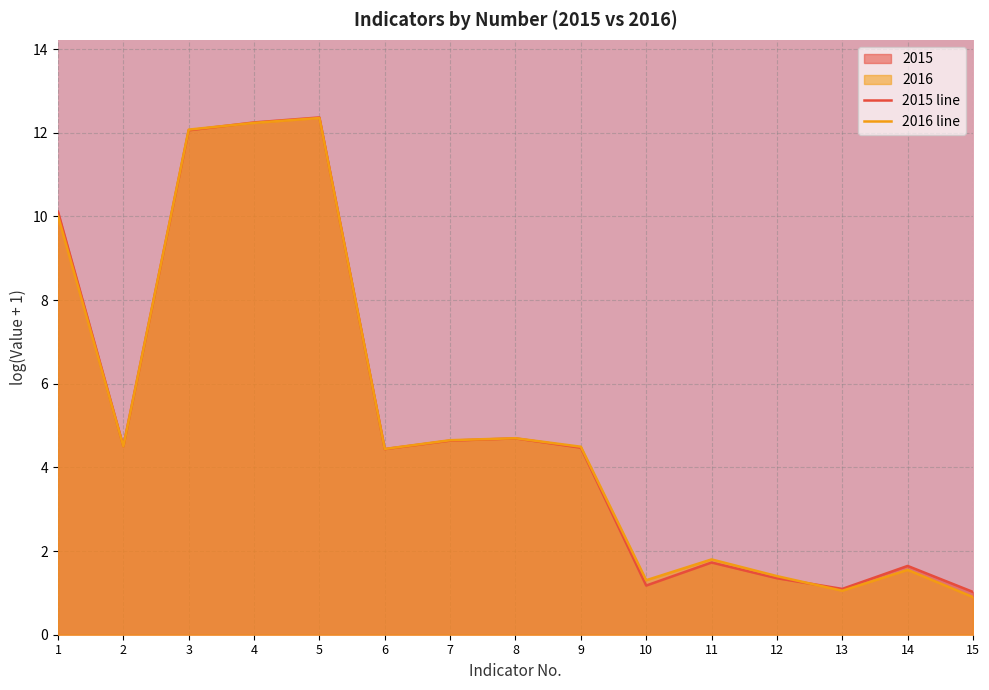

Reading right to left, list all the values displayed in this chart.

2015 line: 1.0	1.6	1.1	1.4	1.7	1.2	4.5	4.7	4.6	4.4	12.4	12.2	12.1	4.5	10.1
2016 line: 0.9	1.5	1.1	1.4	1.8	1.3	4.5	4.7	4.7	4.4	12.4	12.2	12.1	4.5	10.0